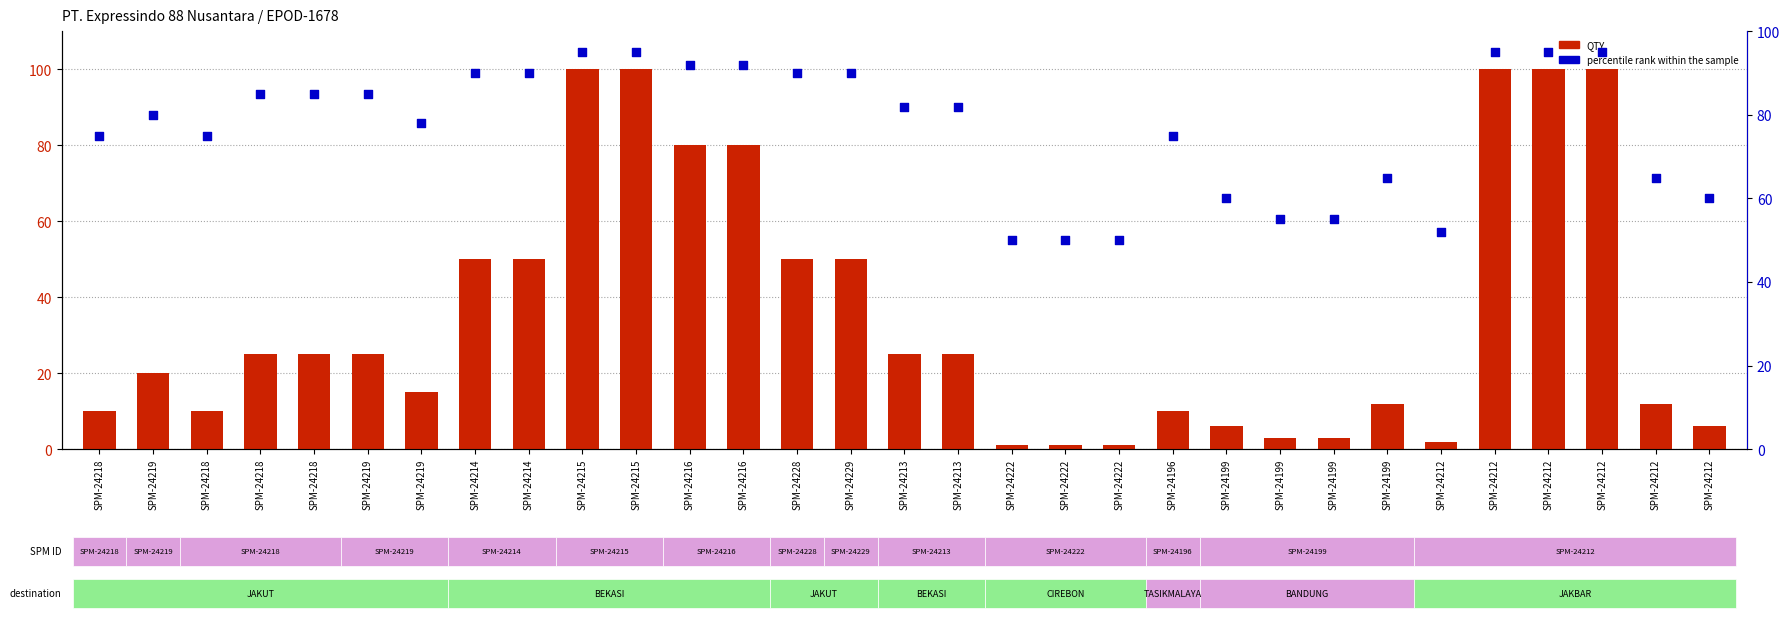

Which series contains the lowest Y value?

QTY